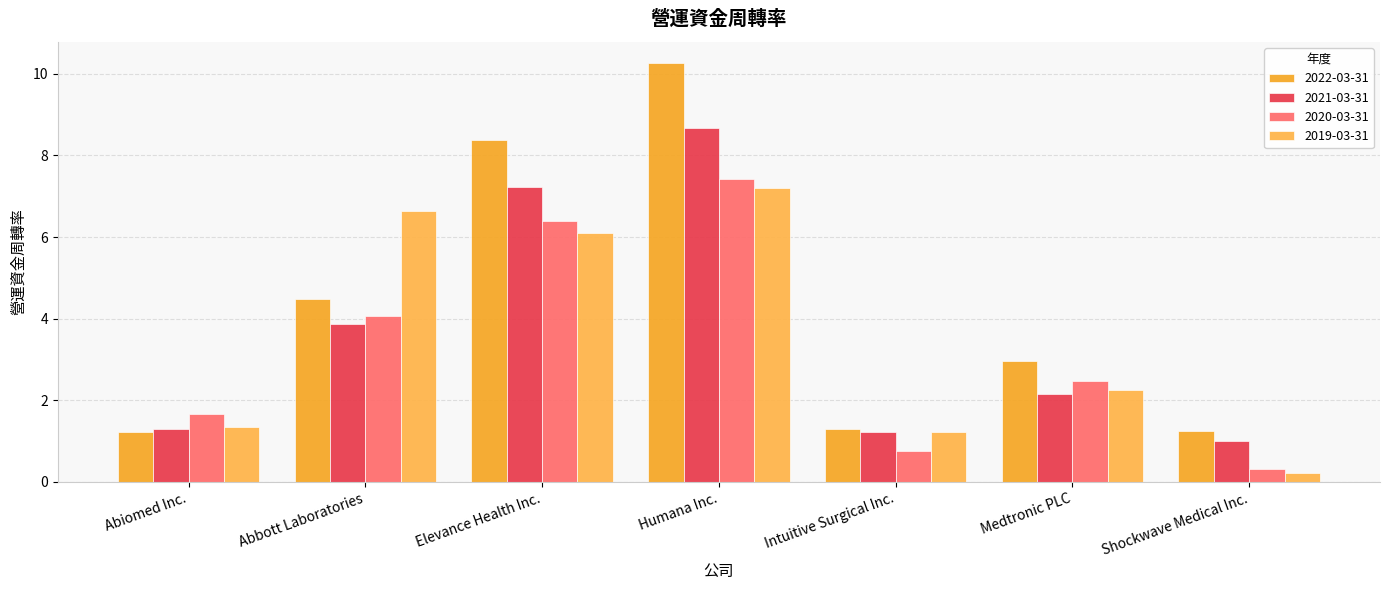

What value does the 2021-03-31 series have at Elevance Health Inc.?

7.2